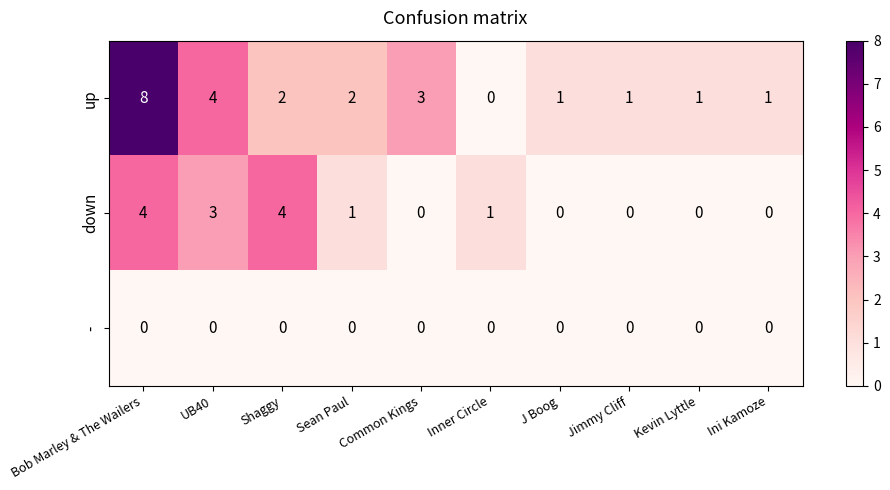

The down series shows 5 at UB40. True or false?

False